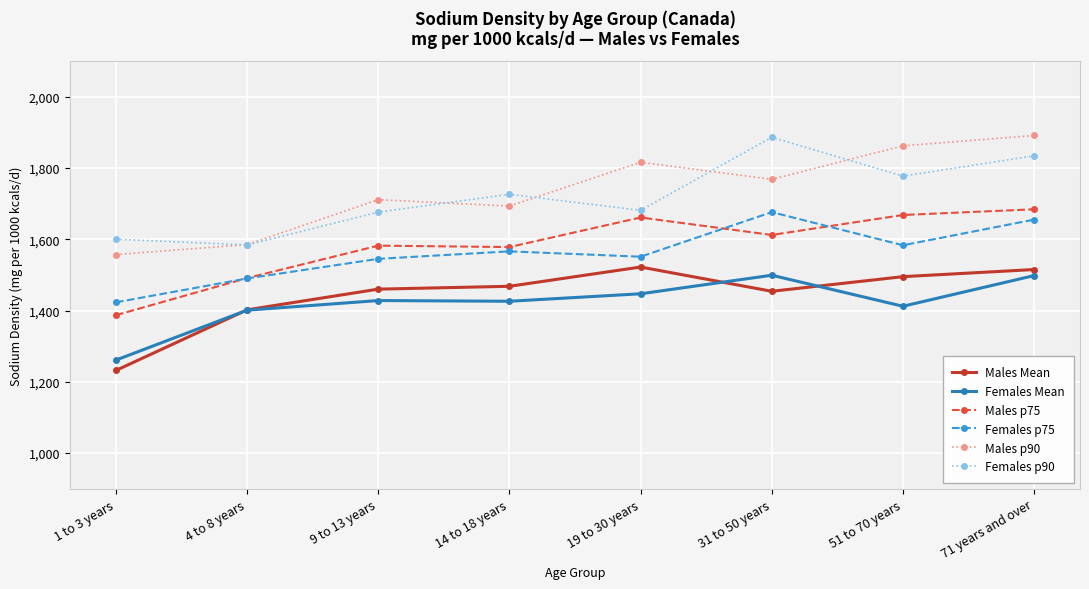

How many lines are shown in the chart?

6